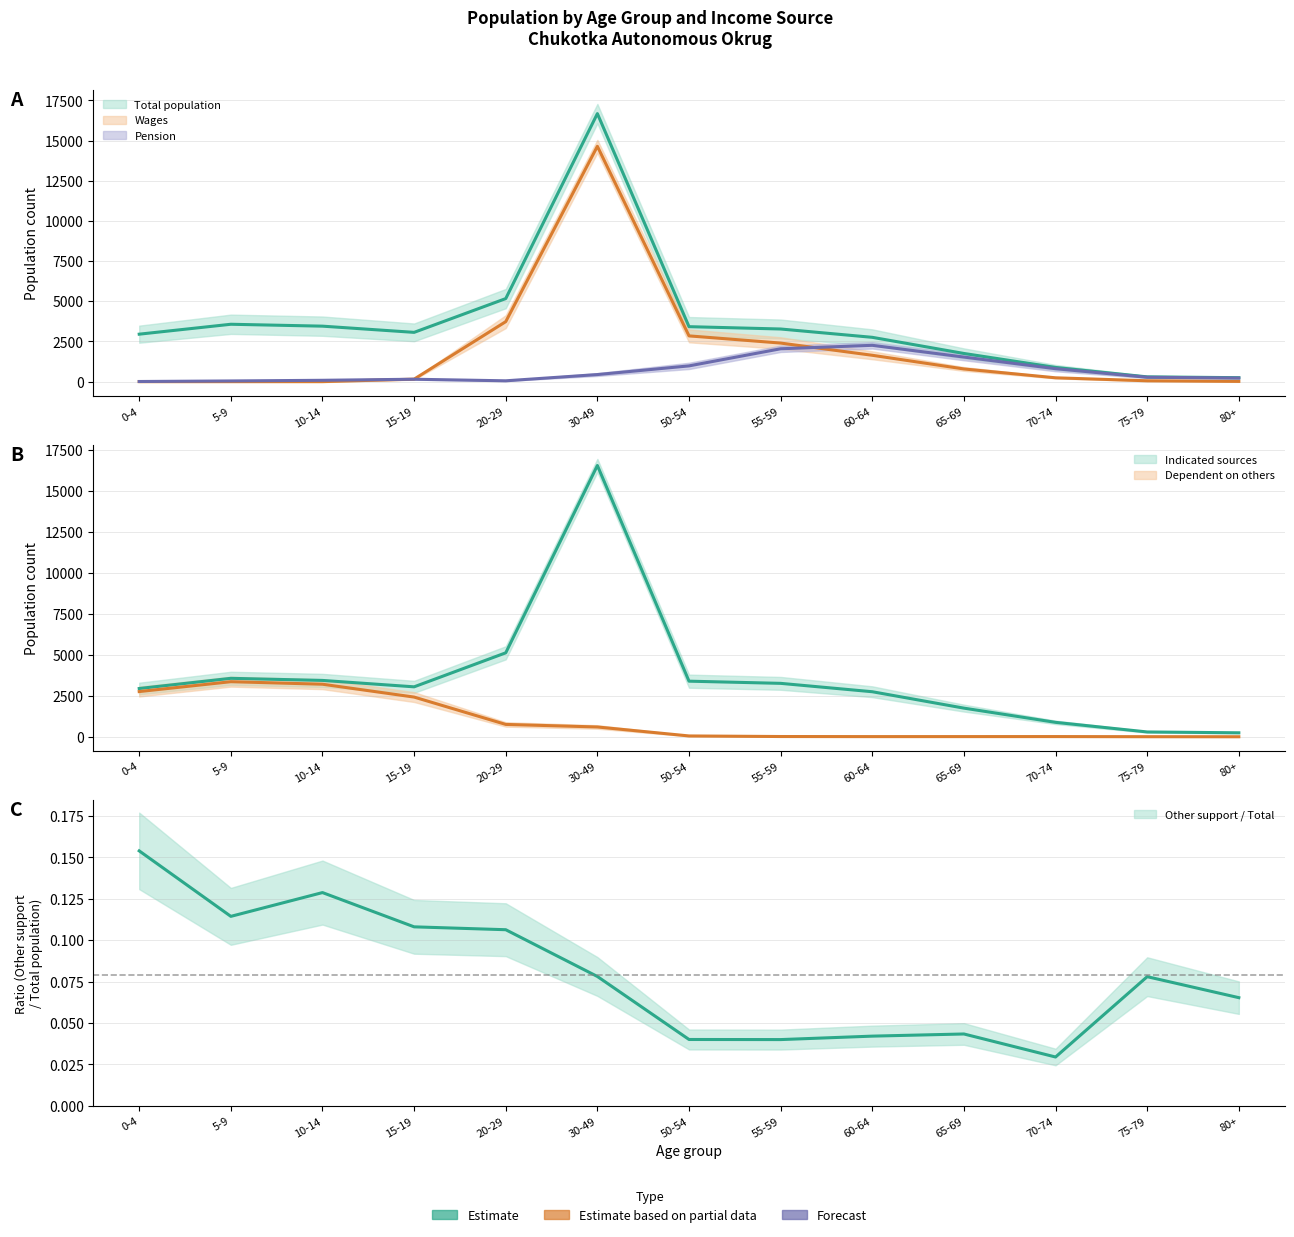

Reading left to right, what are all the values shown in this chart?

Total population: 2951	3568	3450	3064	5165	16674	3418	3273	2755	1751	881	295	245
Indicated sources: 2944	3565	3437	3046	5120	16543	3391	3258	2747	1747	880	294	243
Pension: 7	41	82	148	50	439	978	2043	2258	1527	803	272	223
Wages: 0	0	0	153	3731	14640	2845	2398	1638	787	237	52	14
Dependent on others: 2757	3359	3205	2421	754	598	51	16	11	12	13	6	3